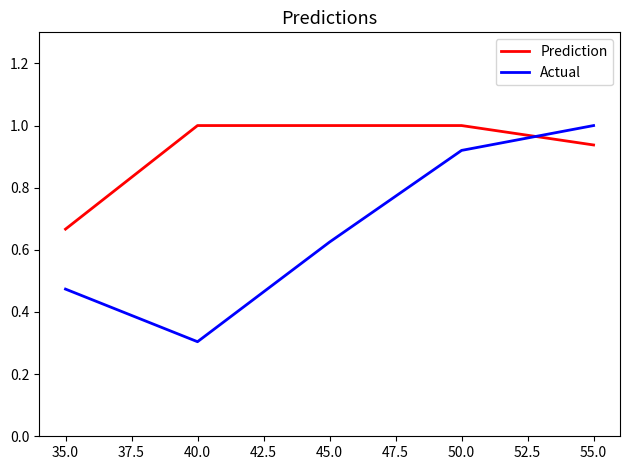

How many lines are shown in the chart?

2